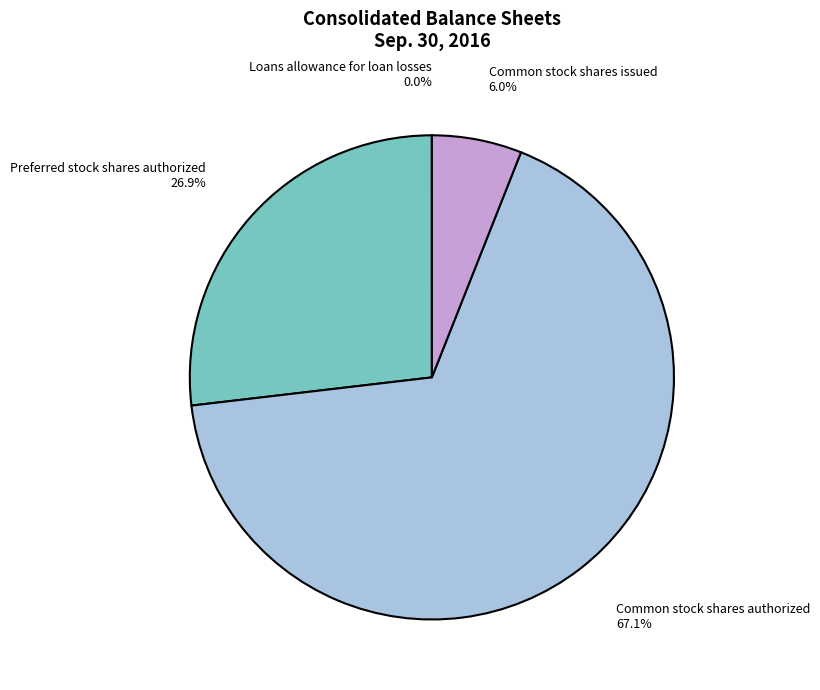

Do Common stock shares issued and Preferred stock shares authorized together represent more than half of the pie?

No